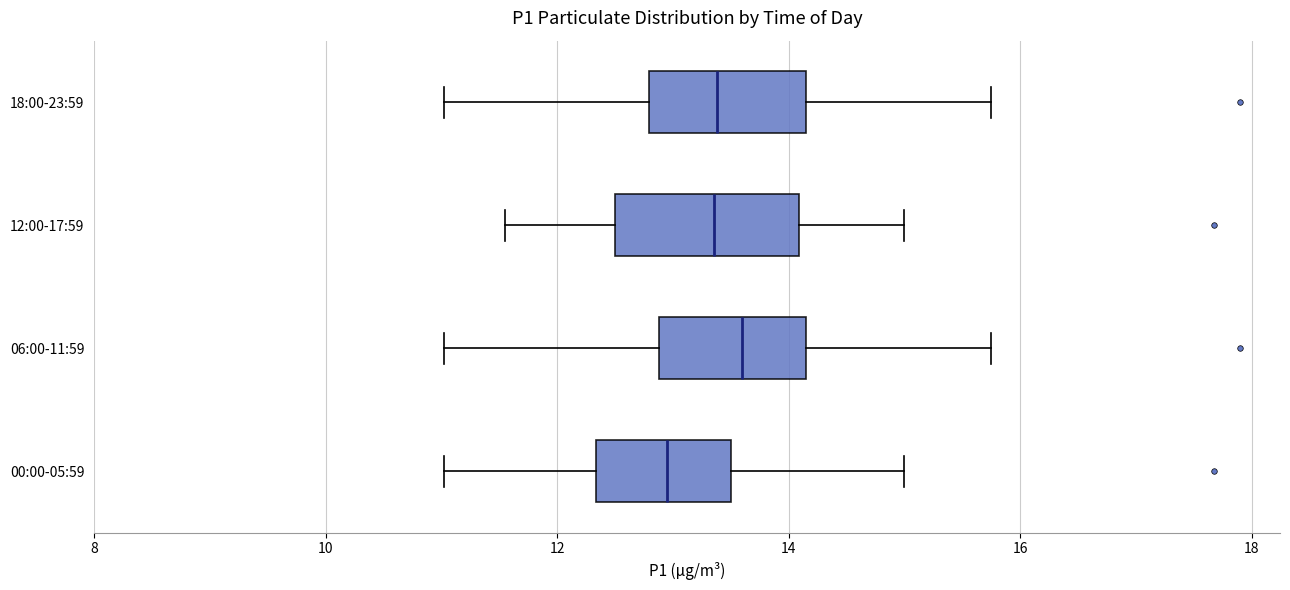

Where does the right whisker of the box for 12:00-17:59 end on the x-axis? The values are not printed on the chart, so give them approximately, as read against the axis.

15.0